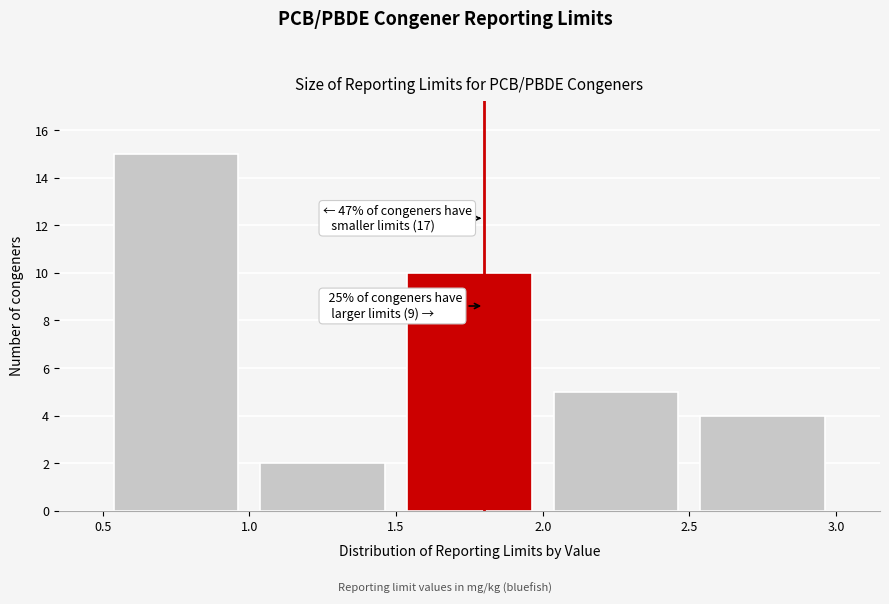

Which range on the x-axis has the tallest bar?

0.5 to 1.0